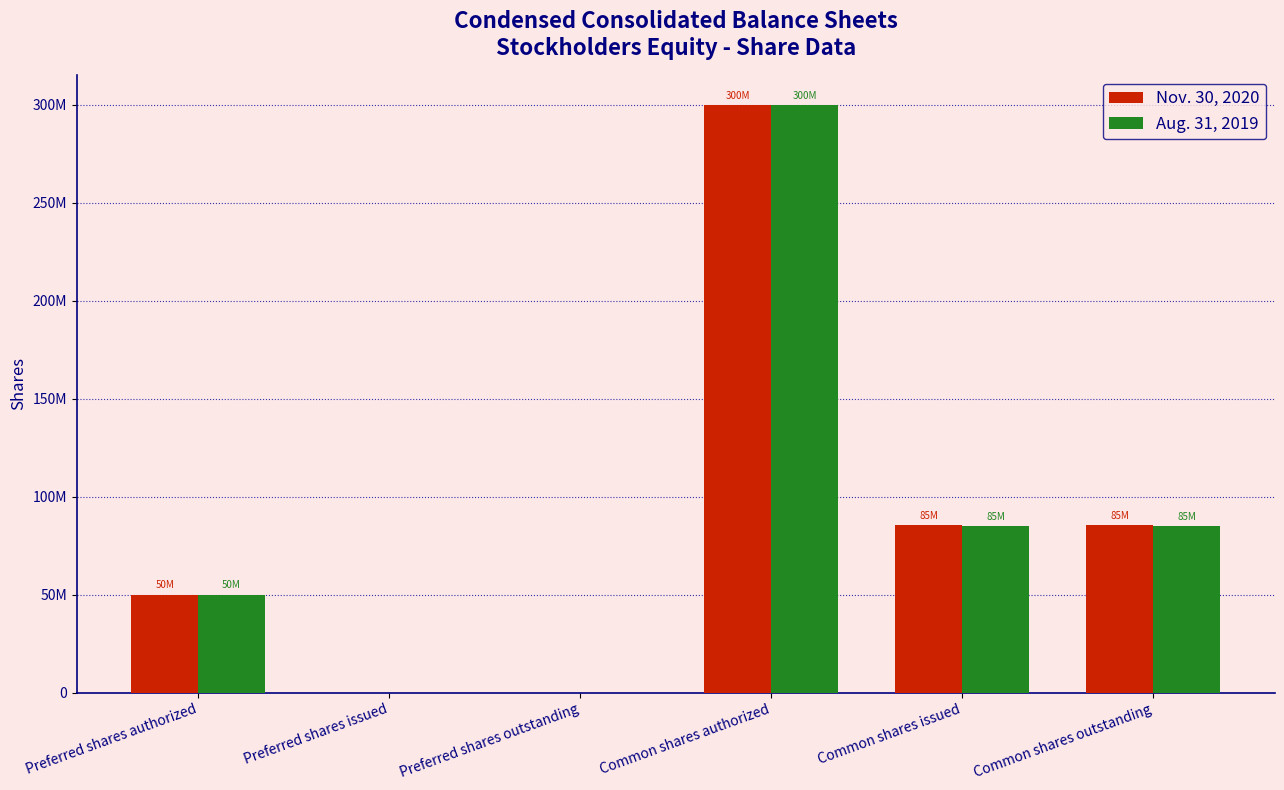

Is it true that Nov. 30, 2020 equals 300000000 at Common shares authorized?

True